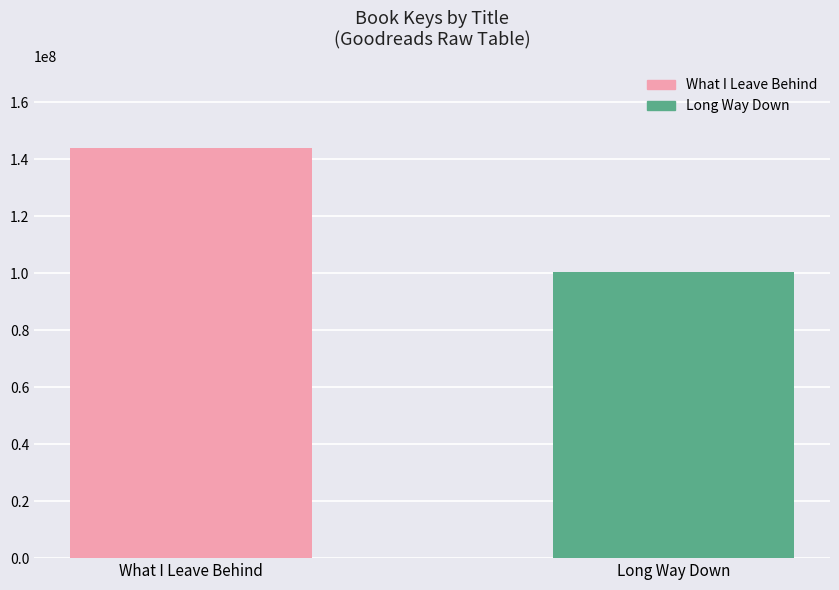

What is the value of the 1st bar from the left?

144019265